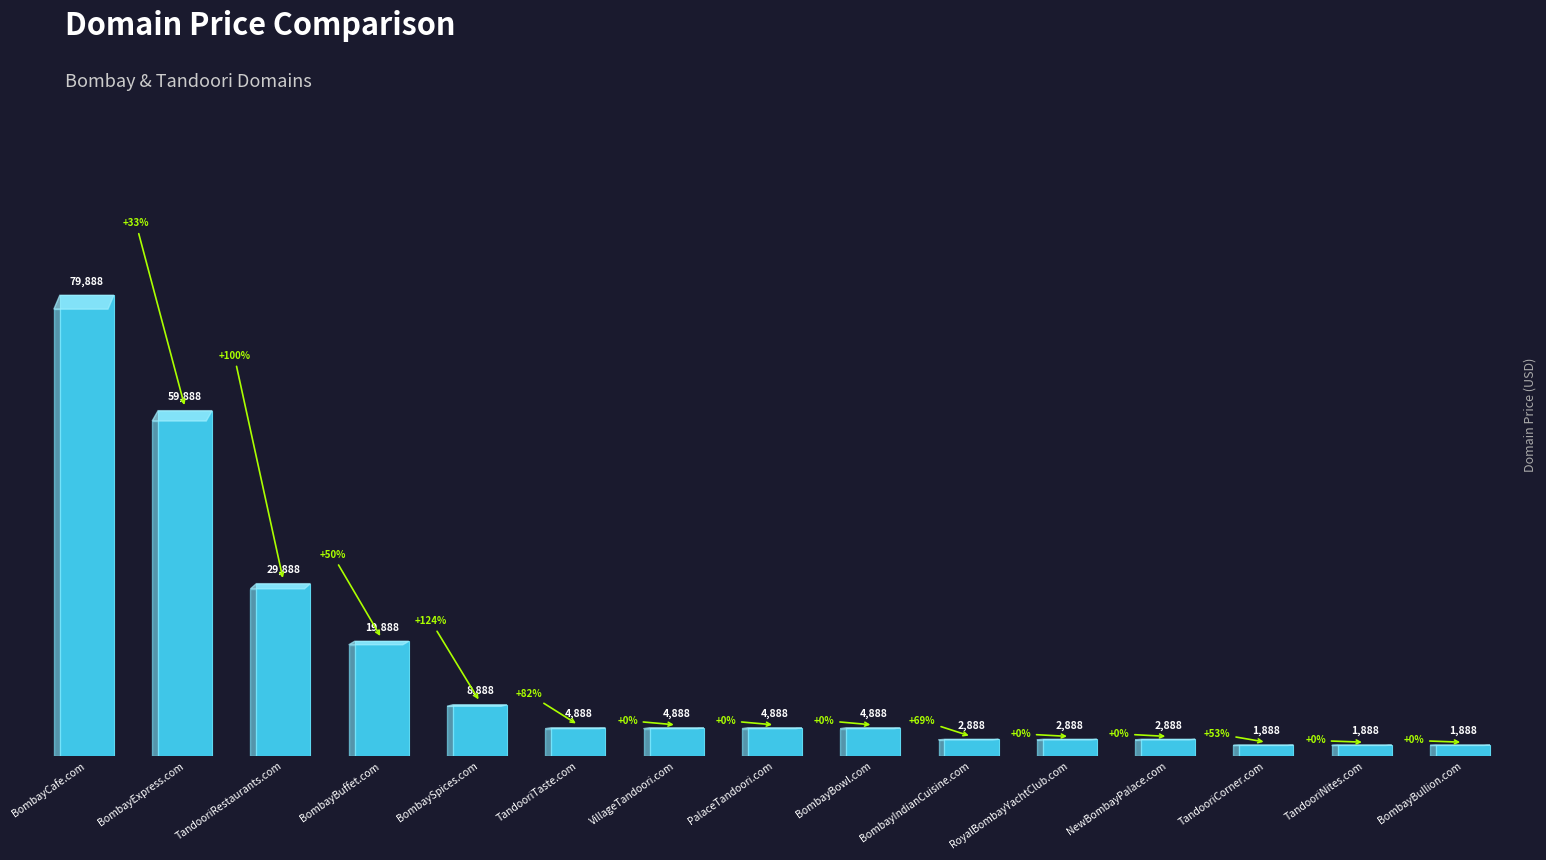

Reading left to right, extract all data points from this chart.

BombayCafe.com=79888	BombayExpress.com=59888	TandooriRestaurants.com=29888	BombayBuffet.com=19888	BombaySpices.com=8888	TandooriTaste.com=4888	VillageTandoori.com=4888	PalaceTandoori.com=4888	BombayBowl.com=4888	BombayIndianCuisine.com=2888	RoyalBombayYachtClub.com=2888	NewBombayPalace.com=2888	TandooriCorner.com=1888	TandooriNites.com=1888	BombayBullion.com=1888